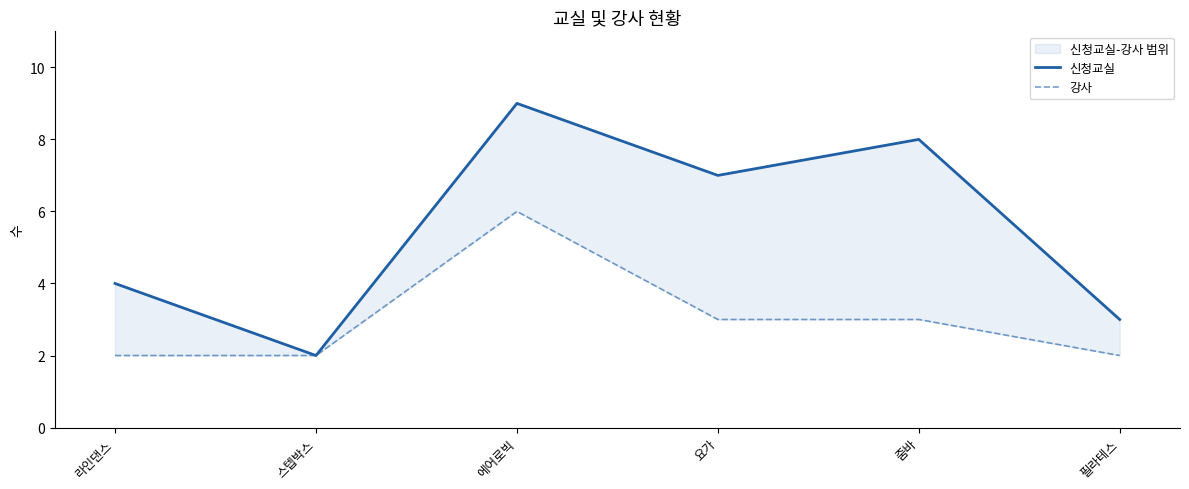

Which series has the largest total across all categories?

신청교실